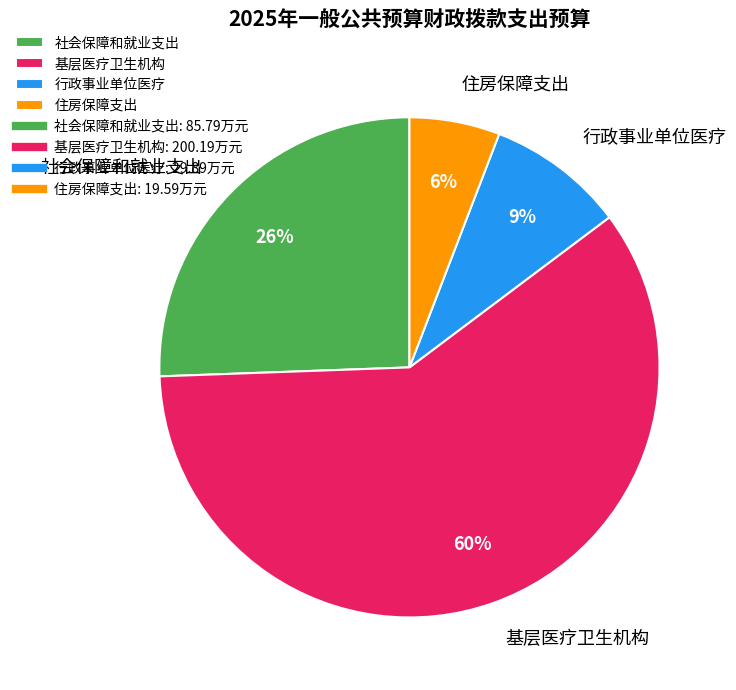

What is the largest slice in the pie chart?

基层医疗卫生机构